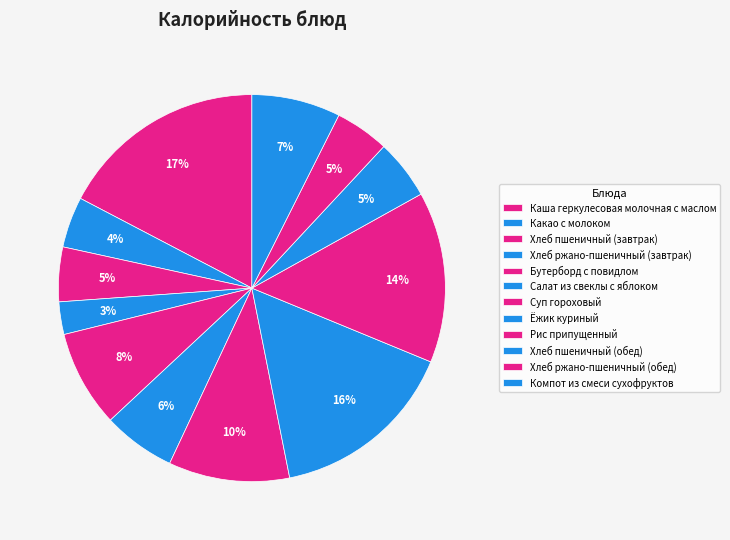

To the nearest percent, what percentage of the pie is Рис припущенный?

14%